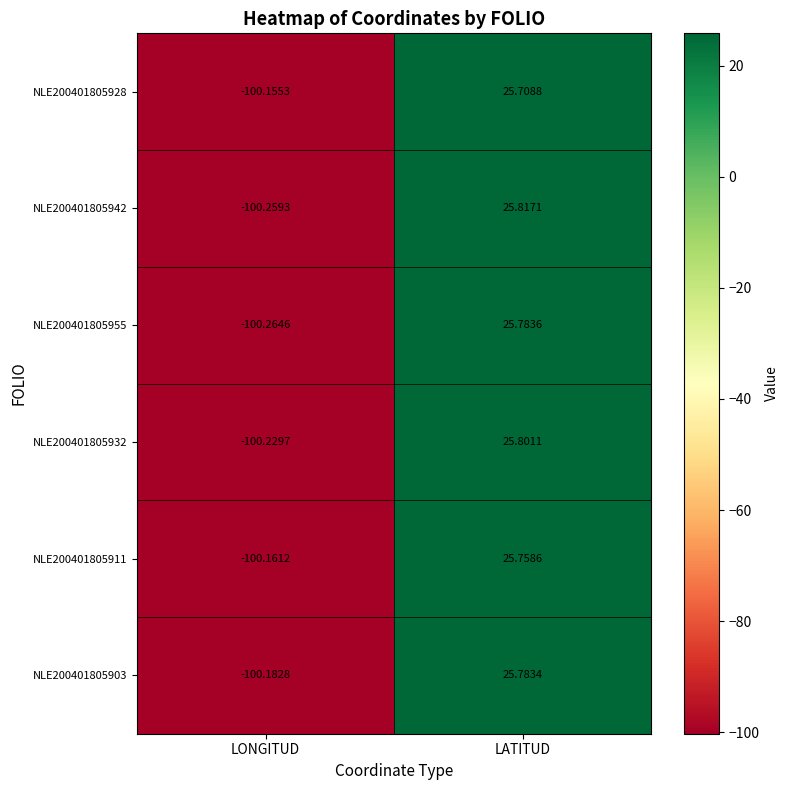

Is the value of NLE200401805942 at LATITUD greater than the value of NLE200401805928 at LATITUD?

Yes